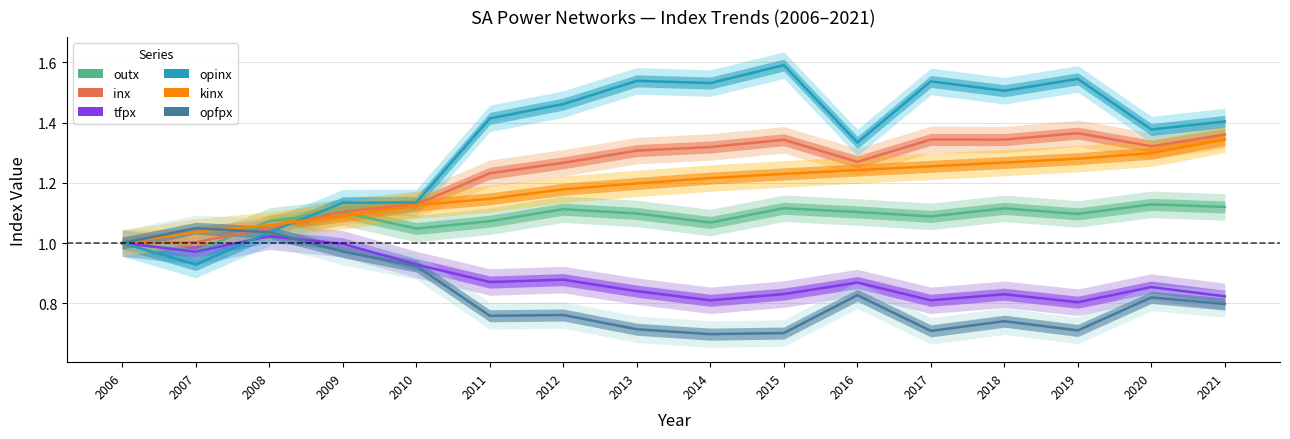

Reading right to left, extract all data points from this chart.

outx: 2021=1.1	2020=1.1	2019=1.1	2018=1.1	2017=1.1	2016=1.1	2015=1.1	2014=1.1	2013=1.1	2012=1.1	2011=1.1	2010=1.0	2009=1.1	2008=1.1	2007=1.0	2006=1.0
inx: 2021=1.4	2020=1.3	2019=1.4	2018=1.3	2017=1.3	2016=1.3	2015=1.3	2014=1.3	2013=1.3	2012=1.3	2011=1.2	2010=1.1	2009=1.1	2008=1.0	2007=1.0	2006=1.0
tfpx: 2021=0.8	2020=0.9	2019=0.8	2018=0.8	2017=0.8	2016=0.9	2015=0.8	2014=0.8	2013=0.8	2012=0.9	2011=0.9	2010=0.9	2009=1.0	2008=1.0	2007=1.0	2006=1.0
opinx: 2021=1.4	2020=1.4	2019=1.5	2018=1.5	2017=1.5	2016=1.3	2015=1.6	2014=1.5	2013=1.5	2012=1.5	2011=1.4	2010=1.1	2009=1.1	2008=1.0	2007=0.9	2006=1.0
kinx: 2021=1.3	2020=1.3	2019=1.3	2018=1.3	2017=1.3	2016=1.2	2015=1.2	2014=1.2	2013=1.2	2012=1.2	2011=1.1	2010=1.1	2009=1.1	2008=1.1	2007=1.0	2006=1.0
opfpx: 2021=0.8	2020=0.8	2019=0.7	2018=0.7	2017=0.7	2016=0.8	2015=0.7	2014=0.7	2013=0.7	2012=0.8	2011=0.8	2010=0.9	2009=1.0	2008=1.0	2007=1.0	2006=1.0